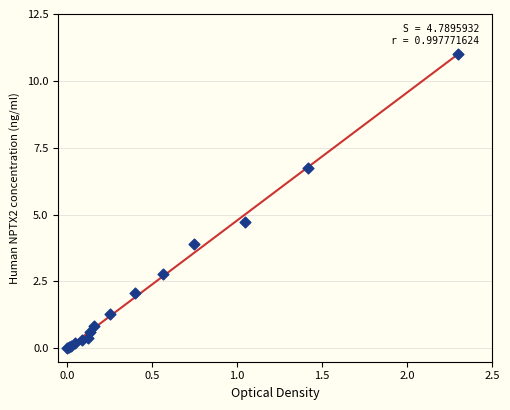

What Y value in the scatter plot is closest to 5?

4.7